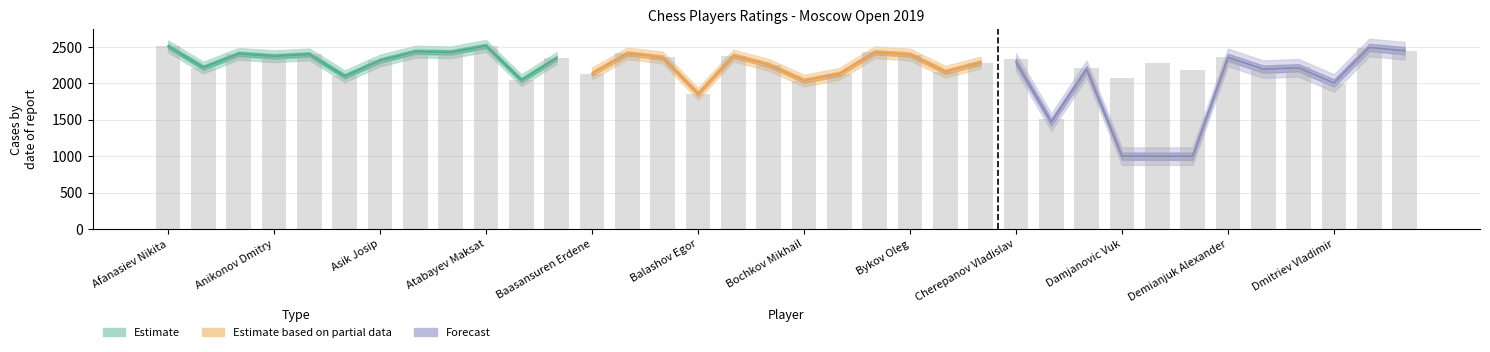

How many data points does each series have?

36